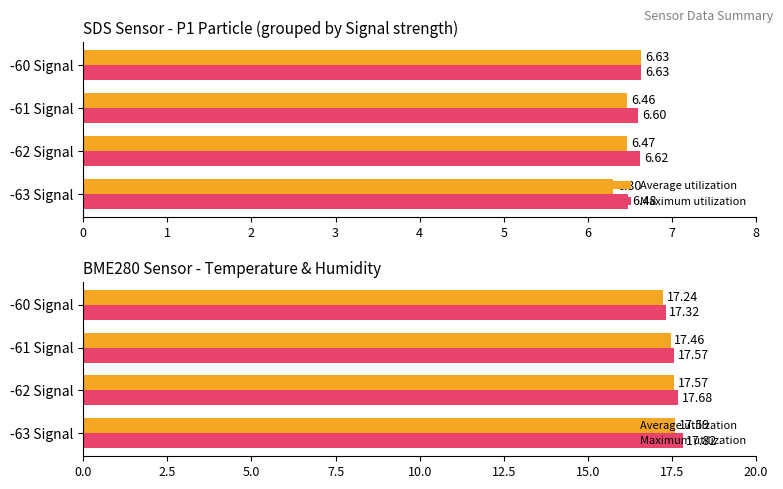

At which category does the chart reach its minimum across all series?

-60 Signal